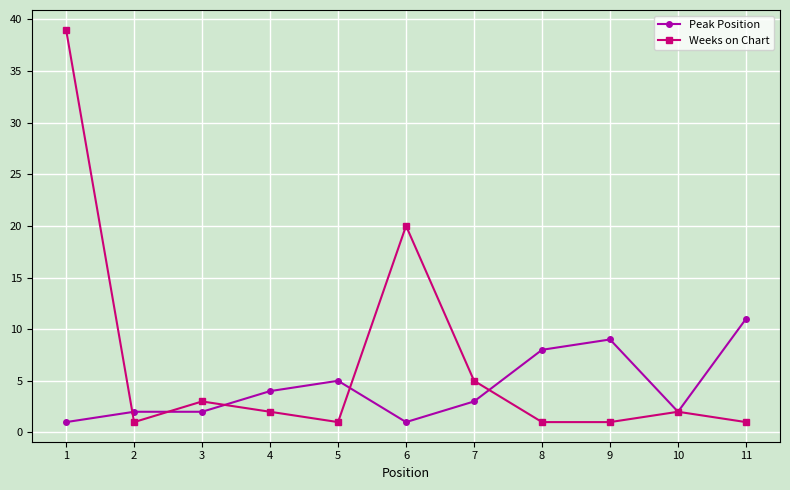

What is the difference between the maximum and minimum values in the Peak Position series?

10